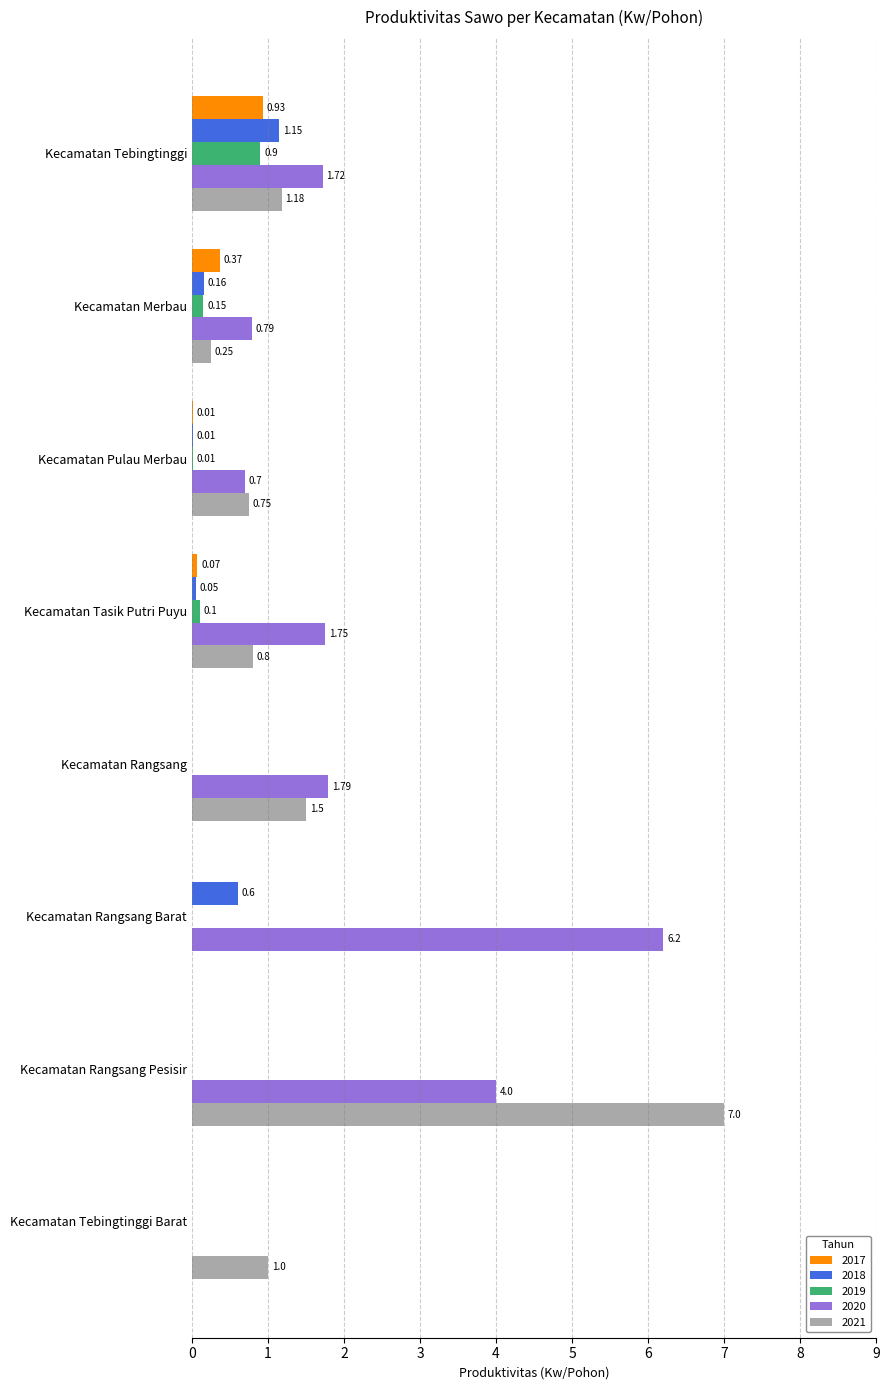

Which series changed the most between Kecamatan Tasik Putri Puyu and Kecamatan Rangsang Pesisir?

2021